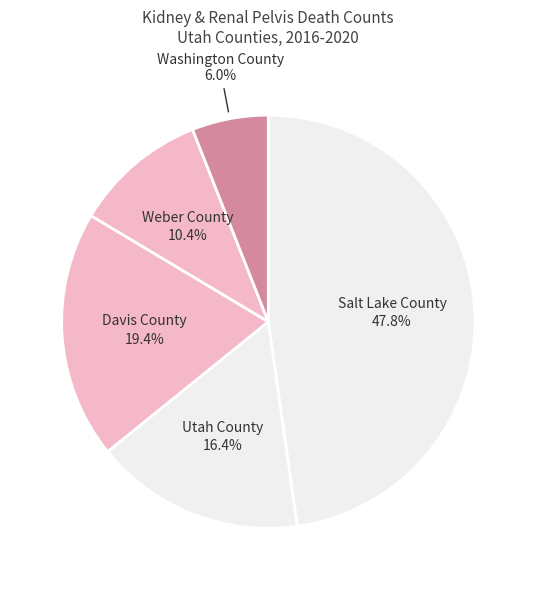

To the nearest percent, what is the combined percentage of Washington County and Utah County?

22%